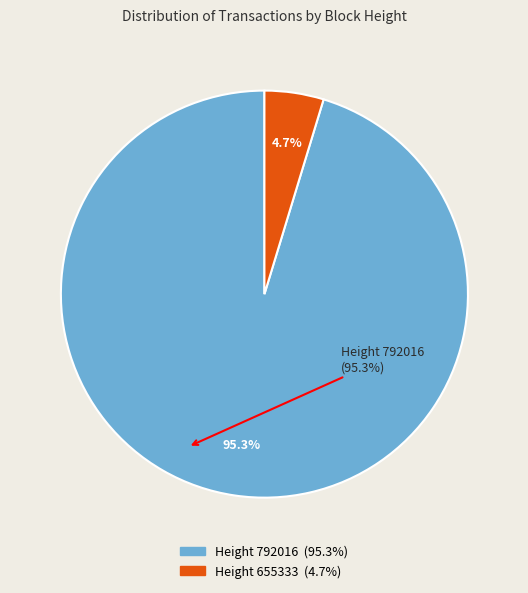

Is there a majority slice in this chart?

Yes